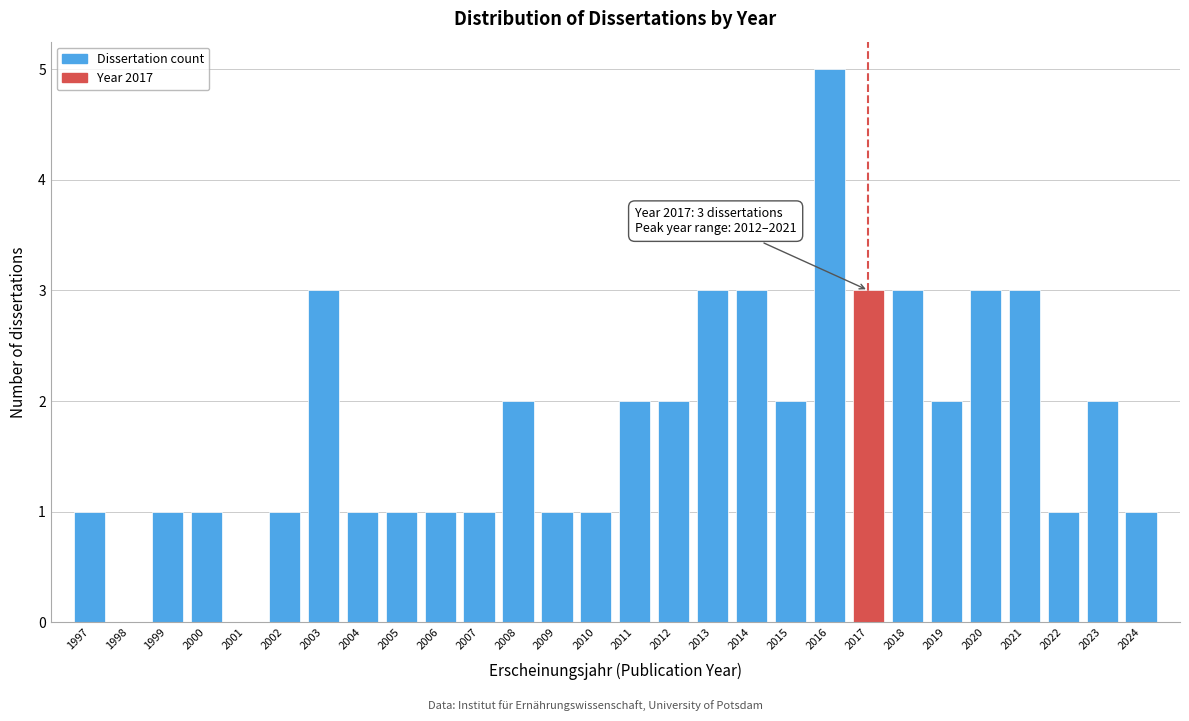

Reading left to right, what are all the values shown in this chart?

1997=1	1998=0	1999=1	2000=1	2001=0	2002=1	2003=3	2004=1	2005=1	2006=1	2007=1	2008=2	2009=1	2010=1	2011=2	2012=2	2013=3	2014=3	2015=2	2016=5	2017=3	2018=3	2019=2	2020=3	2021=3	2022=1	2023=2	2024=1